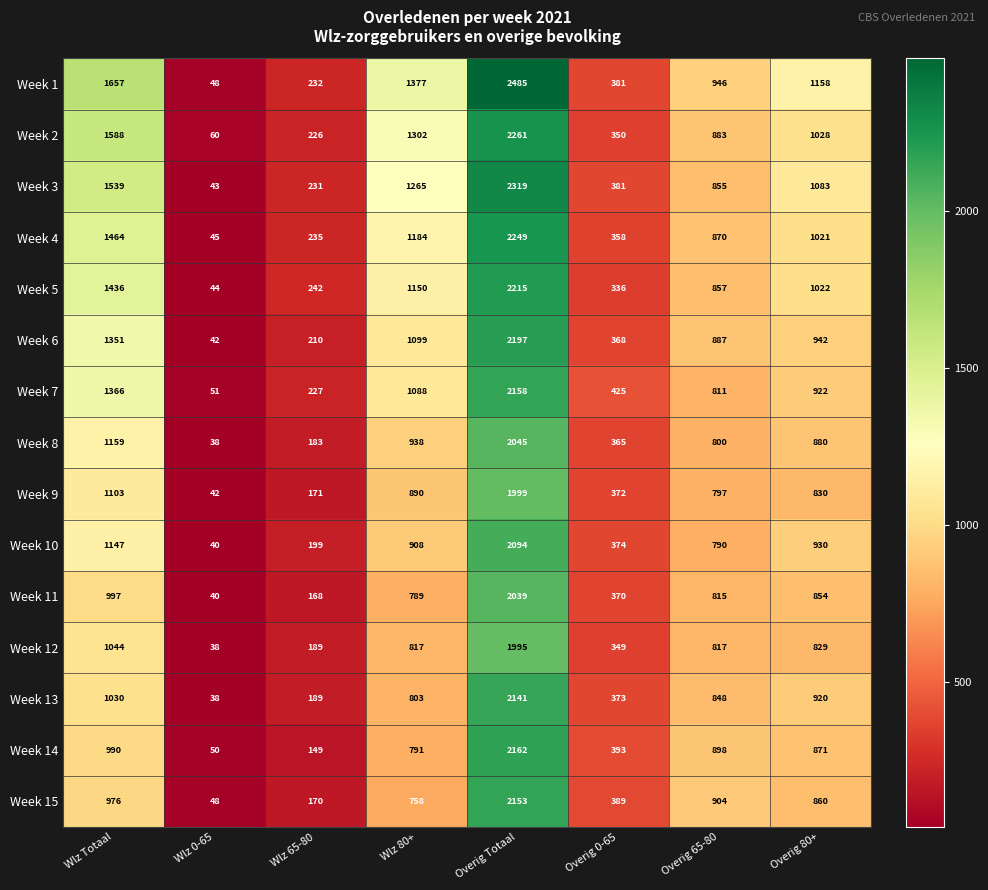

True or false: Week 6 has a value of 65 at Wlz 0-65.

False